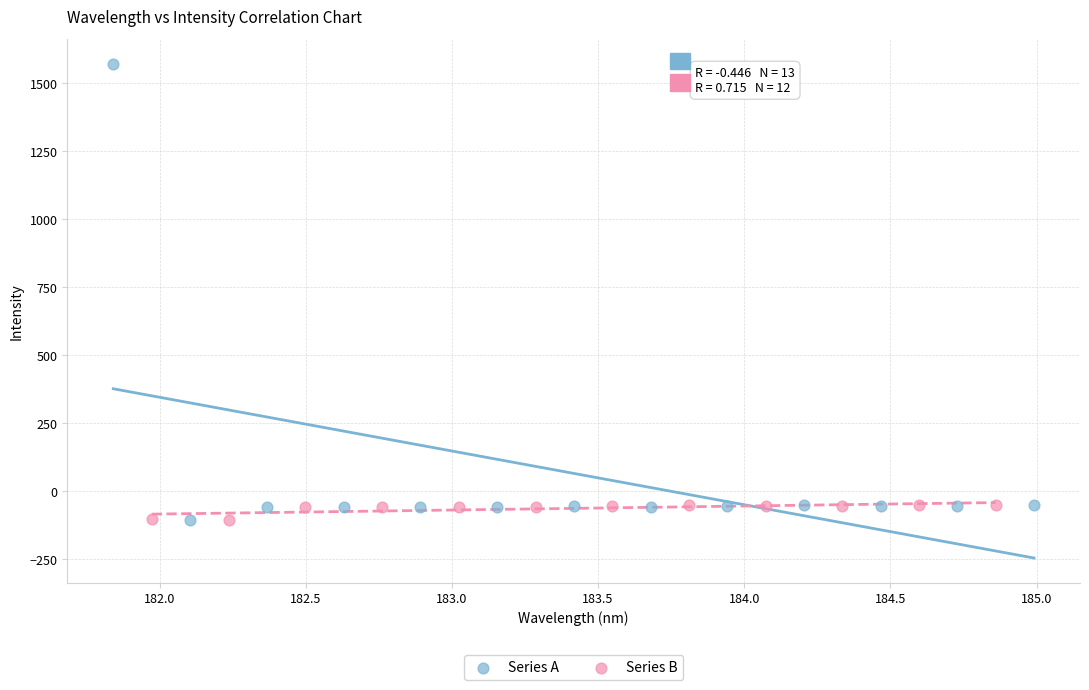

Which series reaches the maximum Y coordinate?

Series A